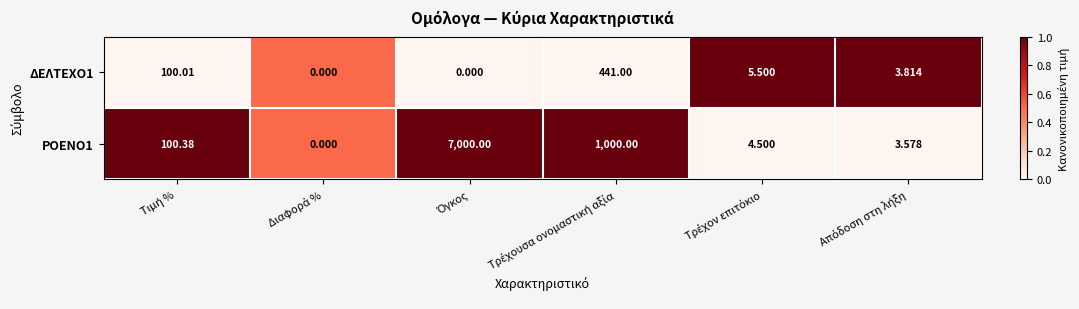

Which has a higher value, Διαφορά % or Απόδοση στη λήξη?

Απόδοση στη λήξη